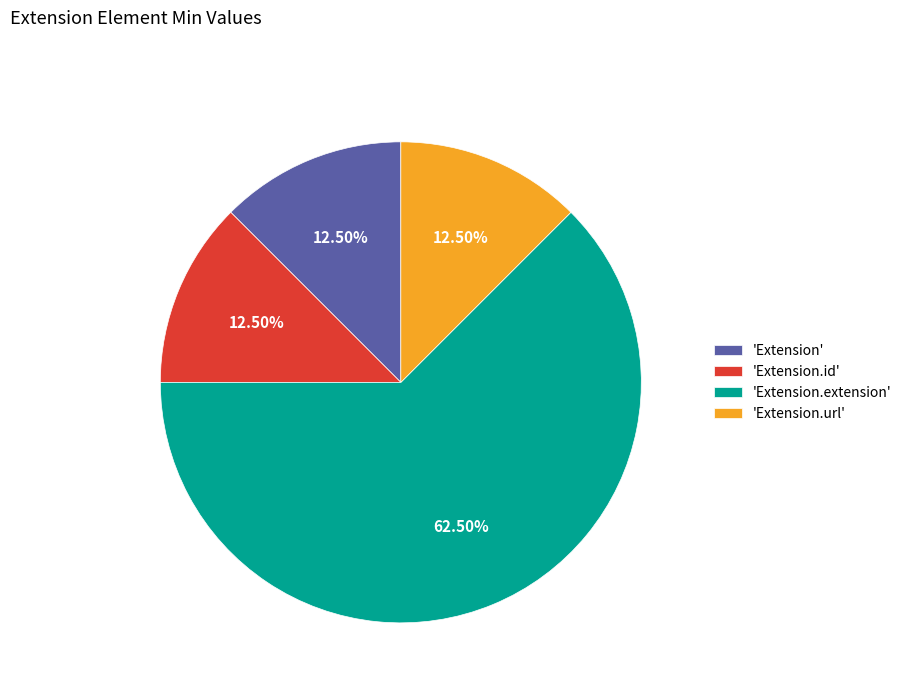

Approximately how many times larger is the value at 'Extension.id' compared to 'Extension.url'?

1.0